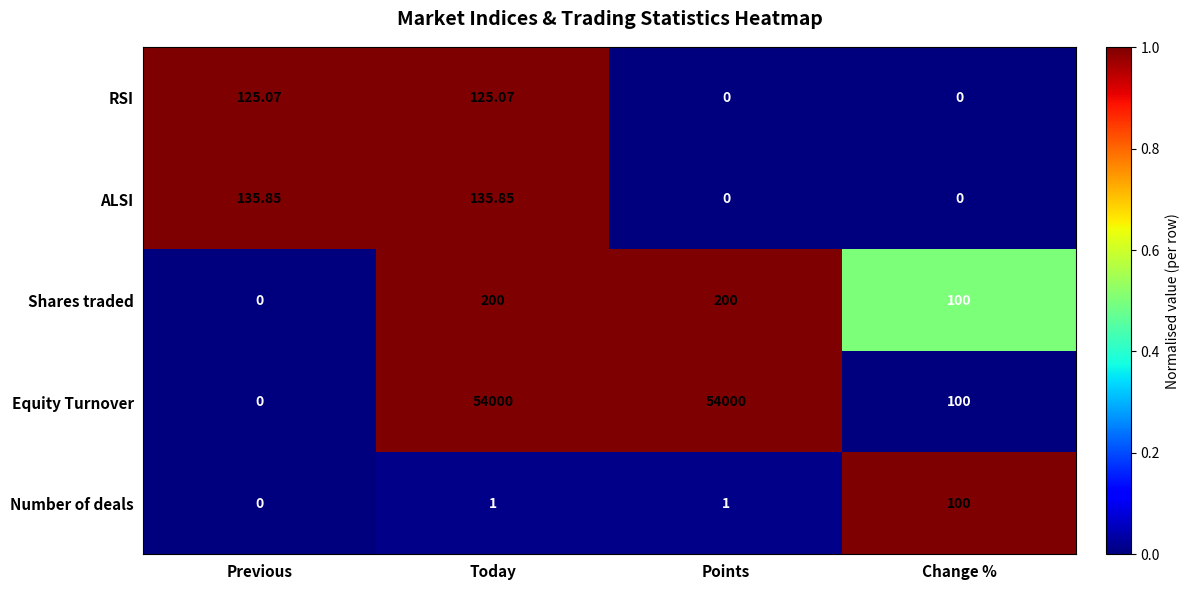

Count the number of categories in the chart.

4